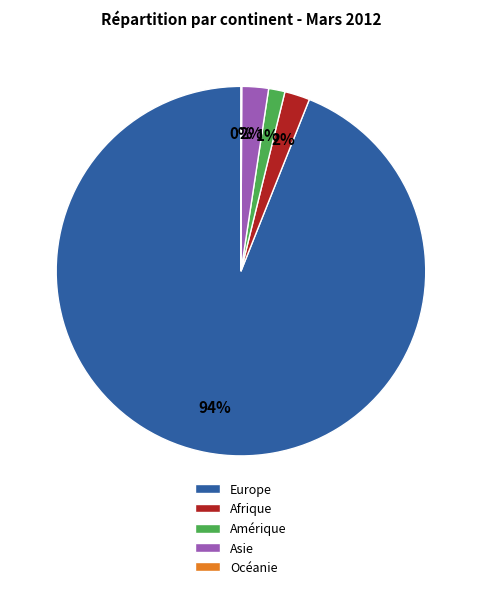

Combined, do Amérique and Afrique account for over 50%?

No